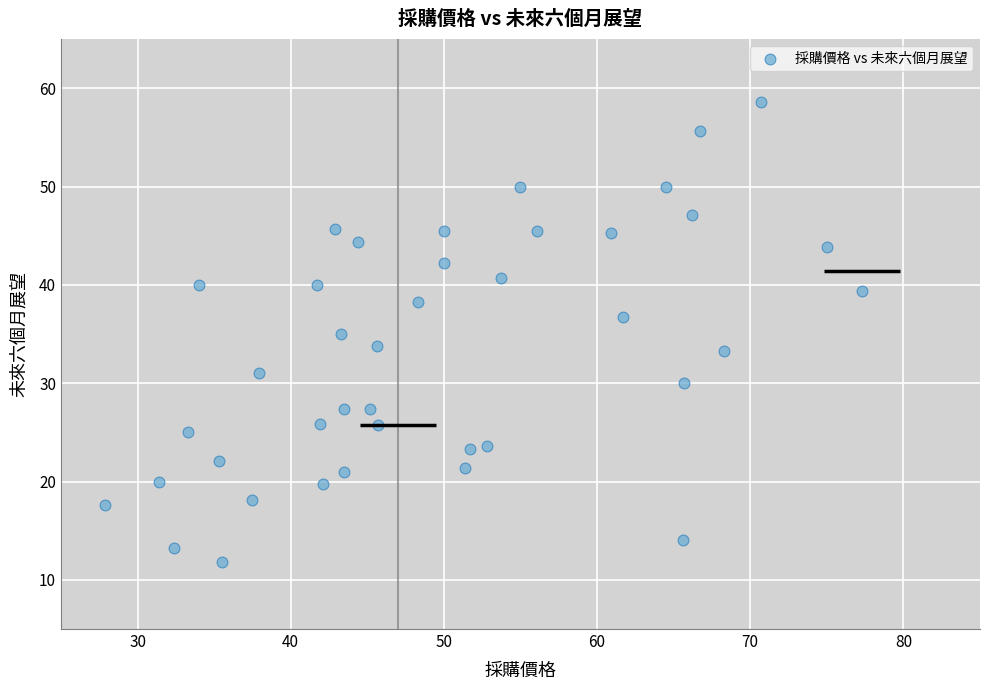

What is the range of Y values (max minus min)?

46.8